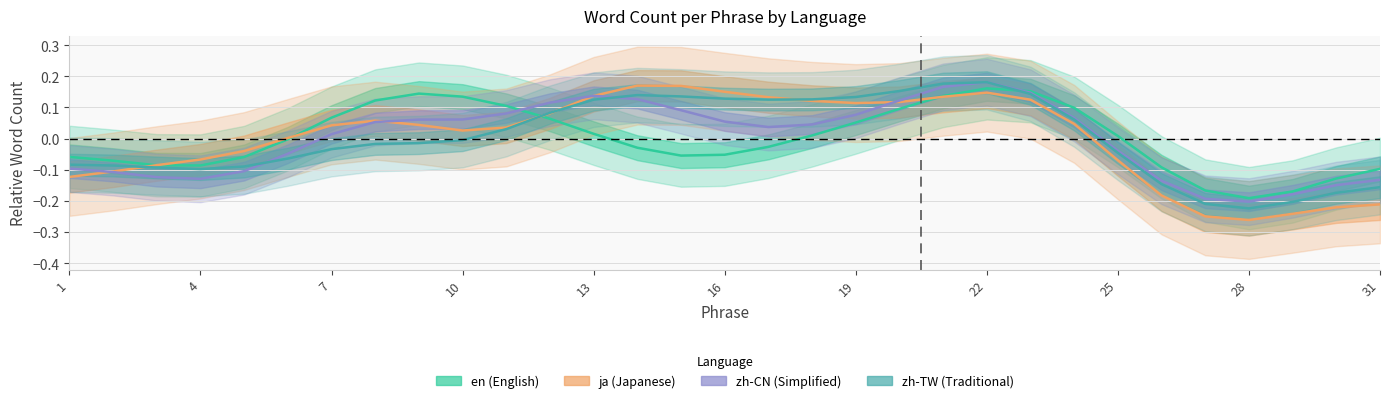

Is it true that zh-TW (Traditional) equals 0.1 at 13?

True